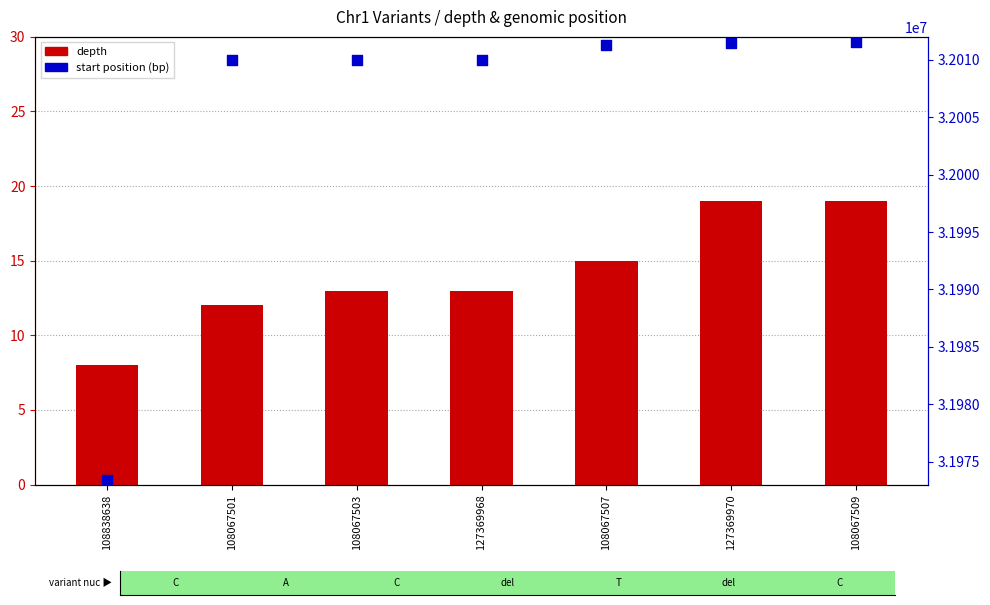

Which series reaches the maximum Y coordinate?

start position (bp)